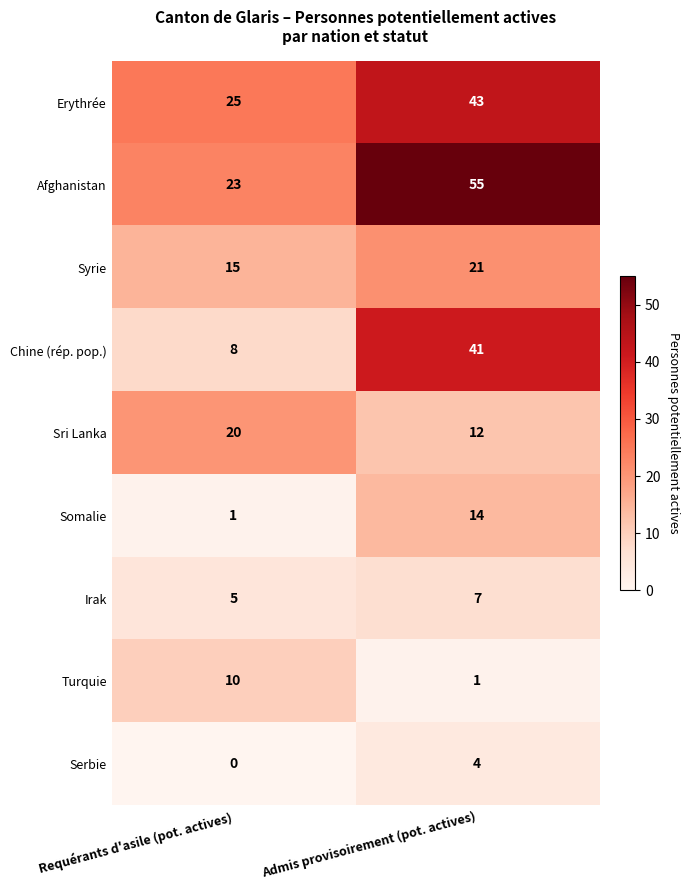

What is the difference between the highest and lowest values at Admis provisoirement (pot. actives)?

54